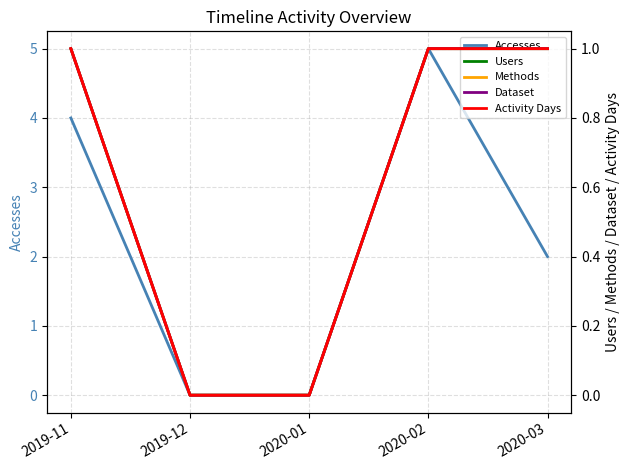

The Activity Days series shows 0 at 2020-01. True or false?

True